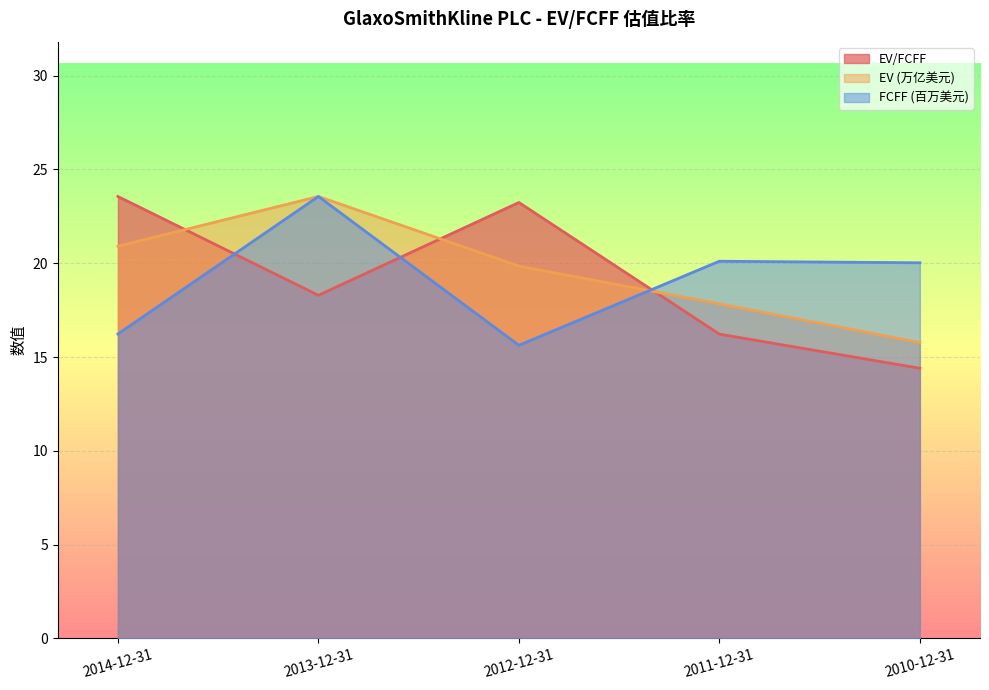

Reading left to right, what are all the values shown in this chart?

EV/FCFF: 23.6	18.3	23.2	16.2	14.4
EV (万亿美元): 20.9	23.6	19.8	17.8	15.8
FCFF (百万美元): 16.2	23.6	15.6	20.1	20.0